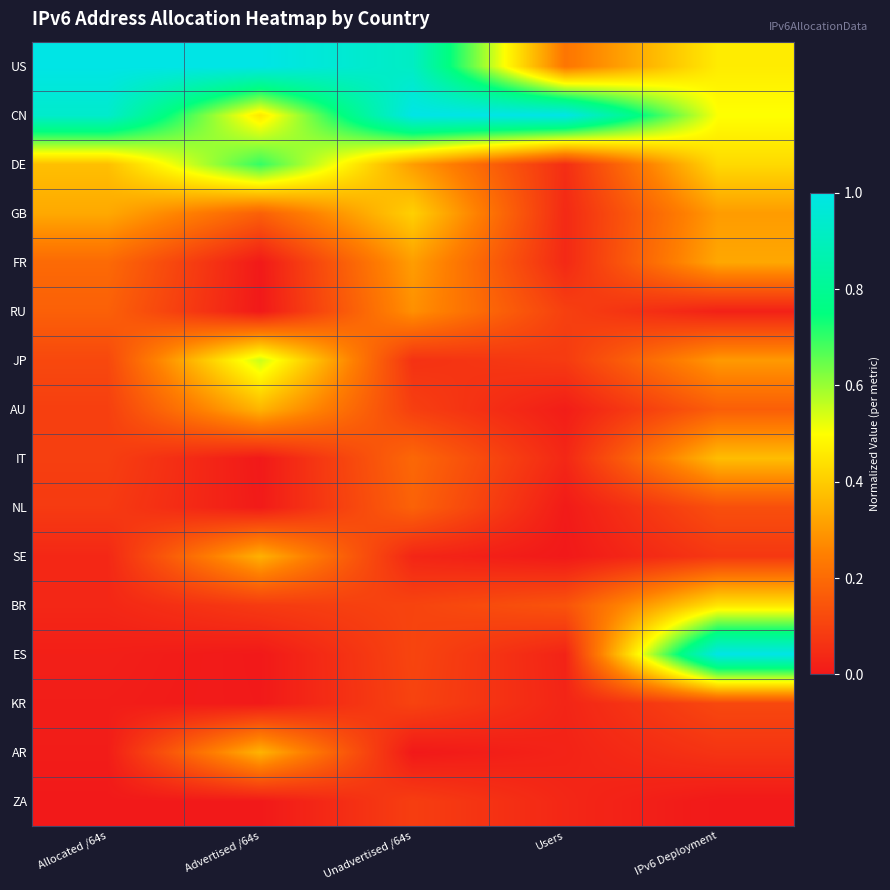

Reading right to left, extract all data points from this chart.

US: IPv6 Deployment=0.5	Users=0.2	Unadvertised /64s=0.9	Advertised /64s=1.0	Allocated /64s=1.0
CN: IPv6 Deployment=0.5	Users=1.0	Unadvertised /64s=1.0	Advertised /64s=0.5	Allocated /64s=0.9
DE: IPv6 Deployment=0.4	Users=0.1	Unadvertised /64s=0.3	Advertised /64s=0.7	Allocated /64s=0.4
GB: IPv6 Deployment=0.3	Users=0.0	Unadvertised /64s=0.4	Advertised /64s=0.2	Allocated /64s=0.3
FR: IPv6 Deployment=0.3	Users=0.0	Unadvertised /64s=0.3	Advertised /64s=0.0	Allocated /64s=0.2
RU: IPv6 Deployment=0.0	Users=0.1	Unadvertised /64s=0.3	Advertised /64s=0.0	Allocated /64s=0.2
JP: IPv6 Deployment=0.3	Users=0.1	Unadvertised /64s=0.1	Advertised /64s=0.6	Allocated /64s=0.1
AU: IPv6 Deployment=0.2	Users=0.0	Unadvertised /64s=0.1	Advertised /64s=0.4	Allocated /64s=0.1
IT: IPv6 Deployment=0.4	Users=0.0	Unadvertised /64s=0.2	Advertised /64s=0.0	Allocated /64s=0.1
NL: IPv6 Deployment=0.1	Users=0.0	Unadvertised /64s=0.2	Advertised /64s=0.0	Allocated /64s=0.1
SE: IPv6 Deployment=0.1	Users=0.0	Unadvertised /64s=0.0	Advertised /64s=0.3	Allocated /64s=0.0
BR: IPv6 Deployment=0.4	Users=0.1	Unadvertised /64s=0.1	Advertised /64s=0.1	Allocated /64s=0.0
ES: IPv6 Deployment=1.0	Users=0.0	Unadvertised /64s=0.1	Advertised /64s=0.0	Allocated /64s=0.0
KR: IPv6 Deployment=0.1	Users=0.0	Unadvertised /64s=0.1	Advertised /64s=0.0	Allocated /64s=0.0
AR: IPv6 Deployment=0.1	Users=0.0	Unadvertised /64s=0.0	Advertised /64s=0.4	Allocated /64s=0.0
ZA: IPv6 Deployment=0.0	Users=0.0	Unadvertised /64s=0.1	Advertised /64s=0.0	Allocated /64s=0.0